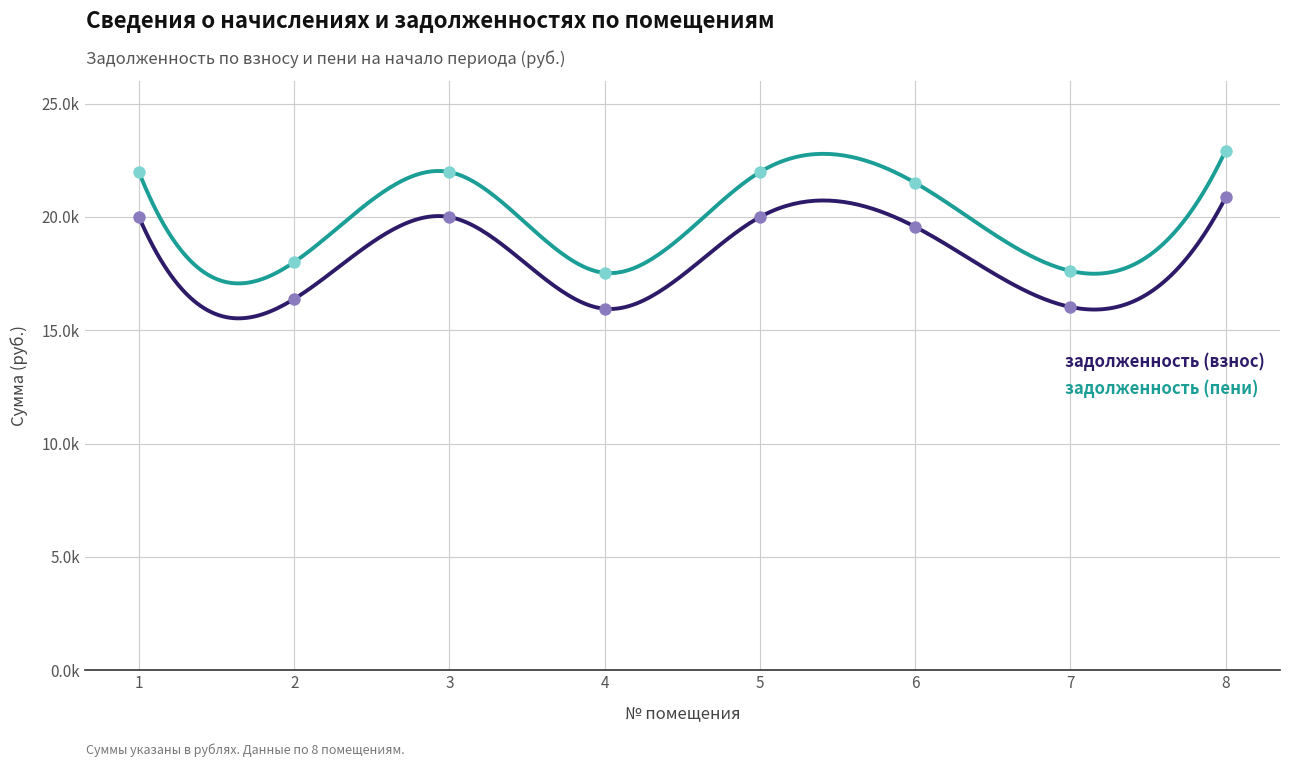

Which series contains the lowest Y value?

задолженность (взнос)